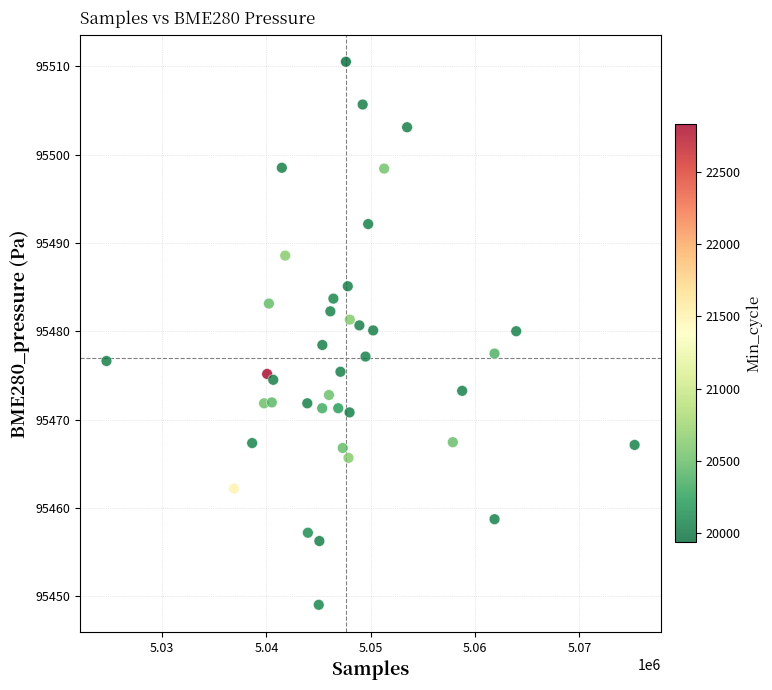

What is the range of X values (max minus min)?

50615.0